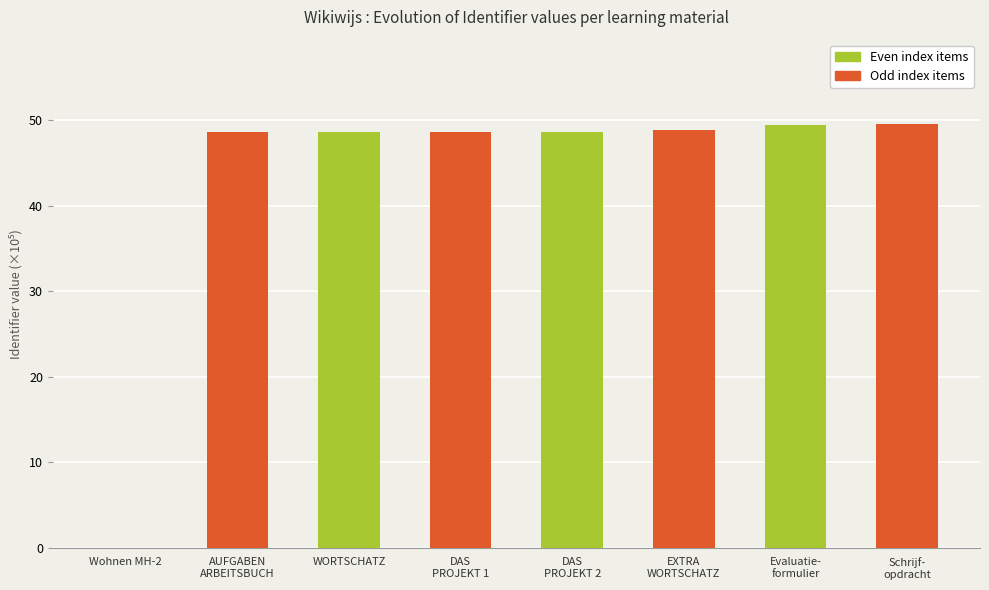

What is the average value?

42.8